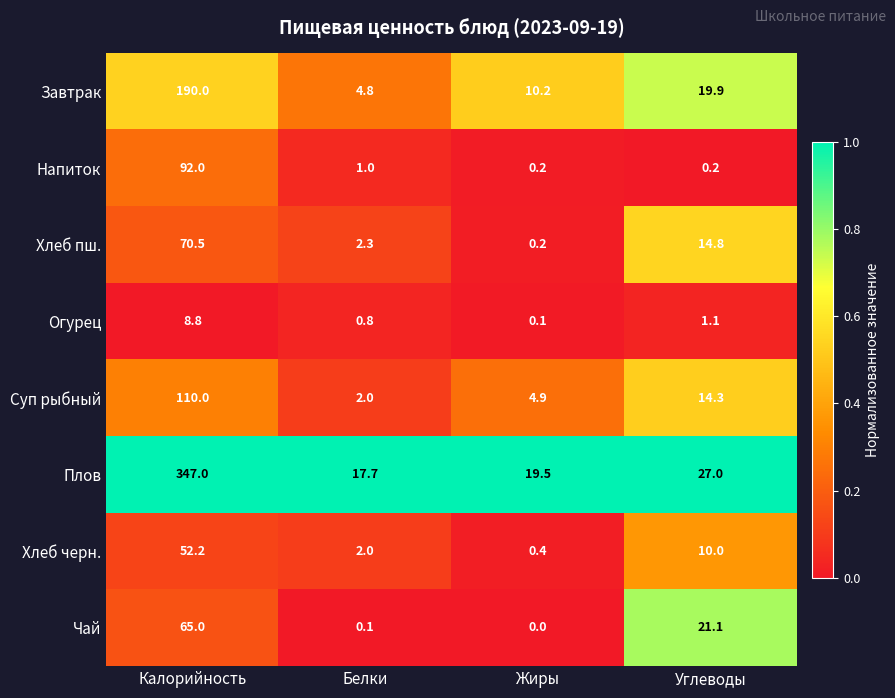

How many data points does each series have?

4